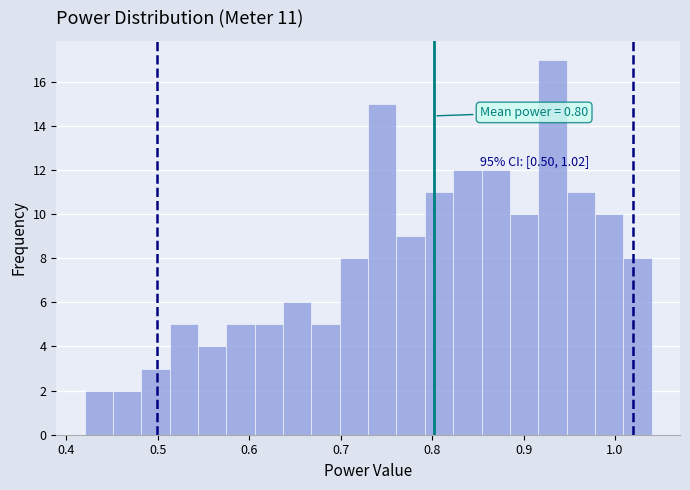

Around what value on the x-axis is the tallest bar? Give the approximate position of its centre, as read against the axis.

0.93